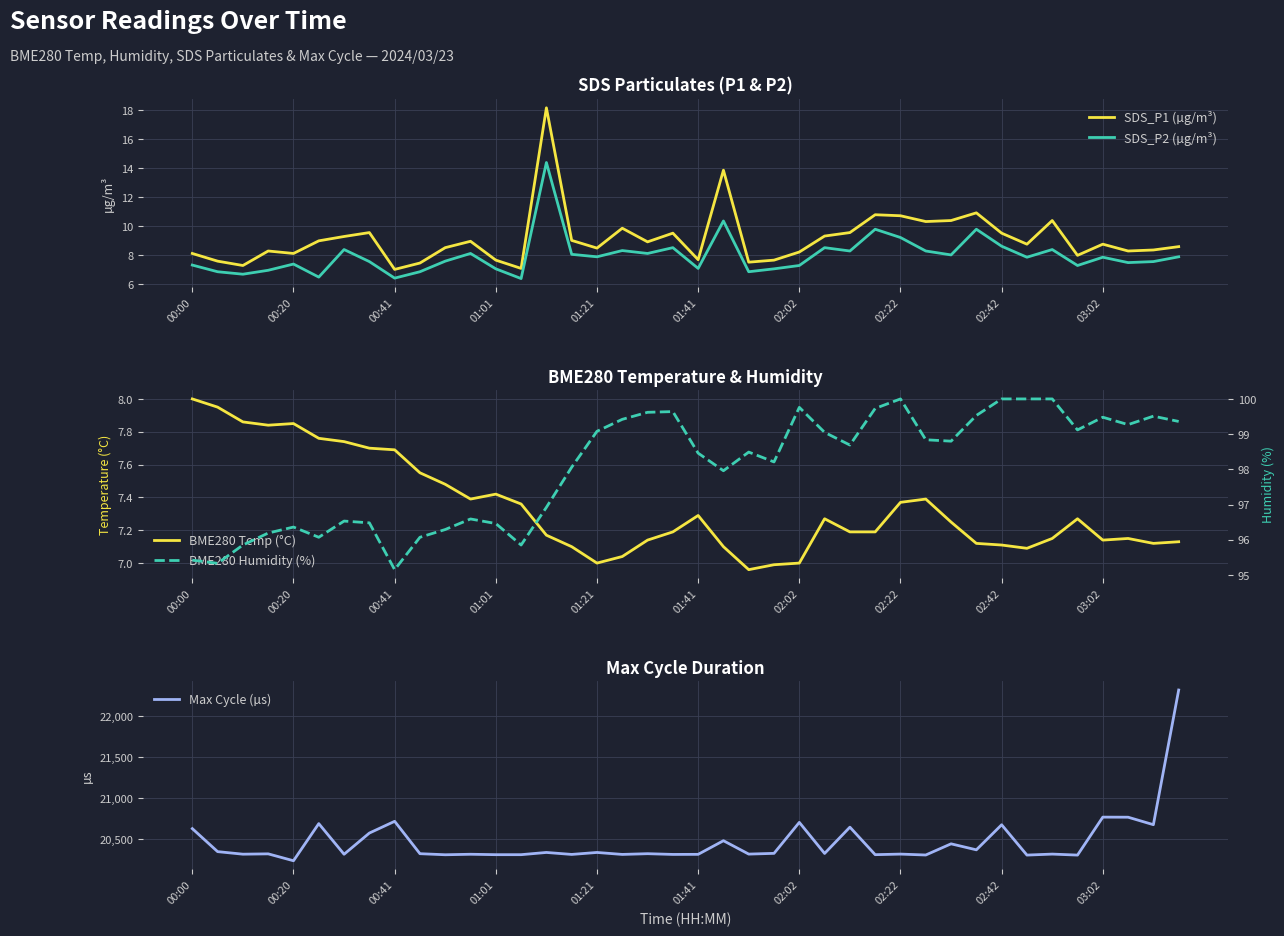

True or false: SDS_P2 (µg/m³) and SDS_P1 (µg/m³) cross at least once.

False